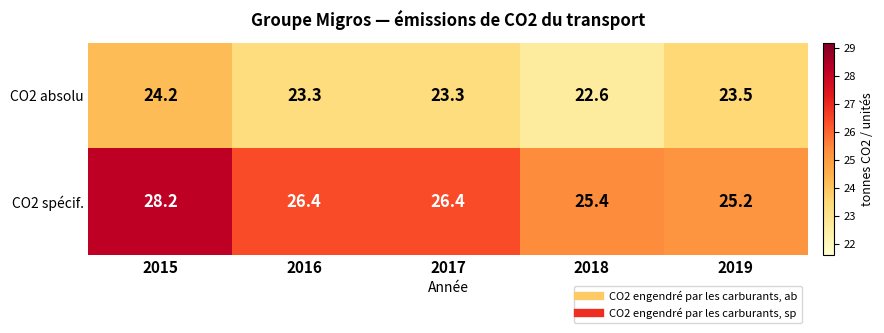

Reading left to right, list all the values displayed in this chart.

CO2 absolu: 24.2	23.3	23.3	22.6	23.5
CO2 spécif.: 28.2	26.4	26.4	25.4	25.2